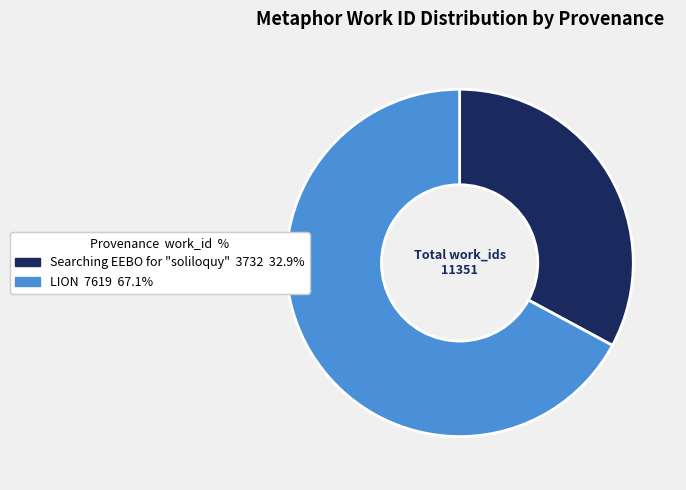

Which category has the smallest portion of the pie?

Searching EEBO for "soliloquy"